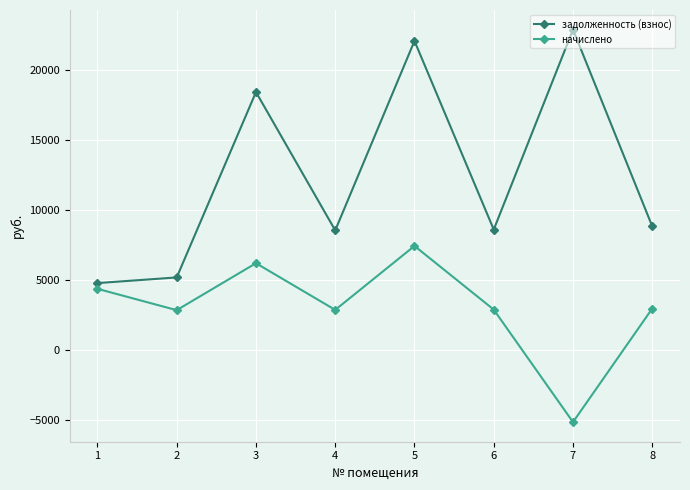

What is the sum of the задолженность (взнос) values at 4 and 2?

13768.8